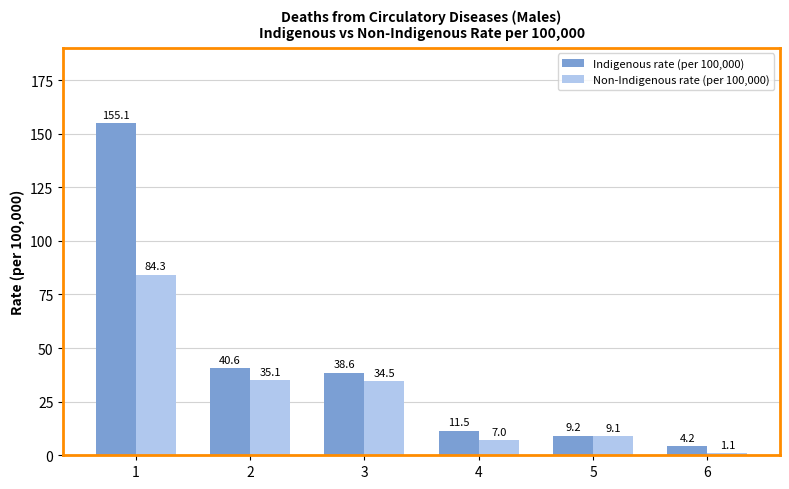

Which series changed the most between 3 and 4?

Non-Indigenous rate (per 100,000)